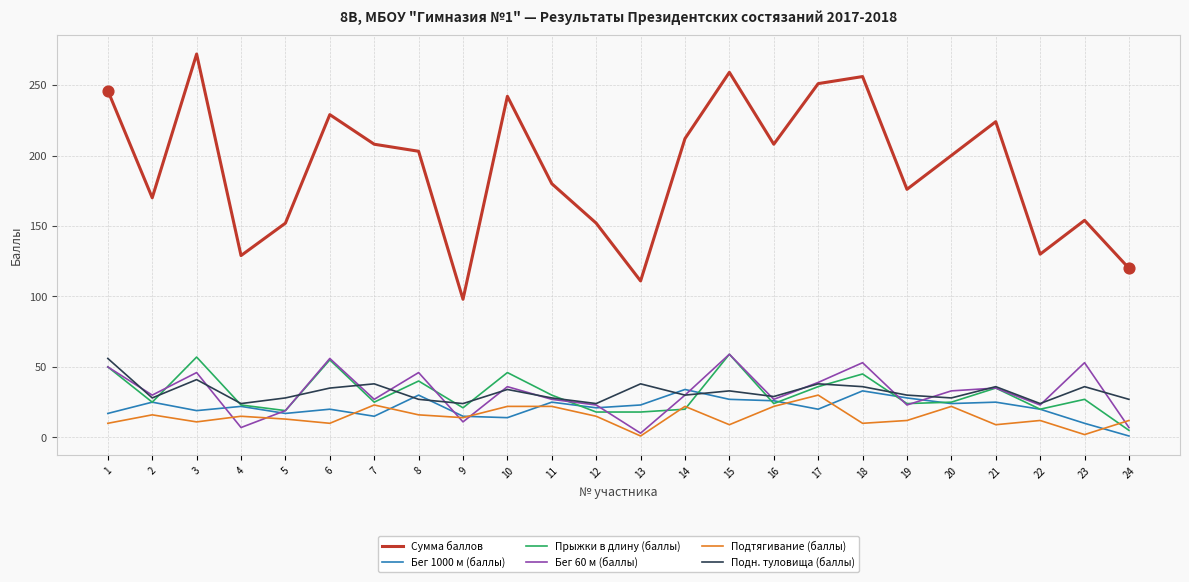

Between 2 and 18, which series saw the biggest shift?

Сумма баллов